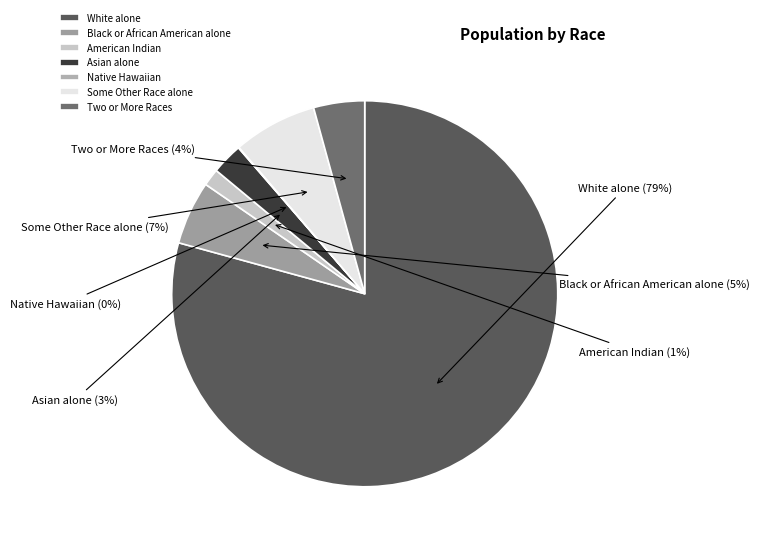

Which category has the biggest portion of the pie?

White alone